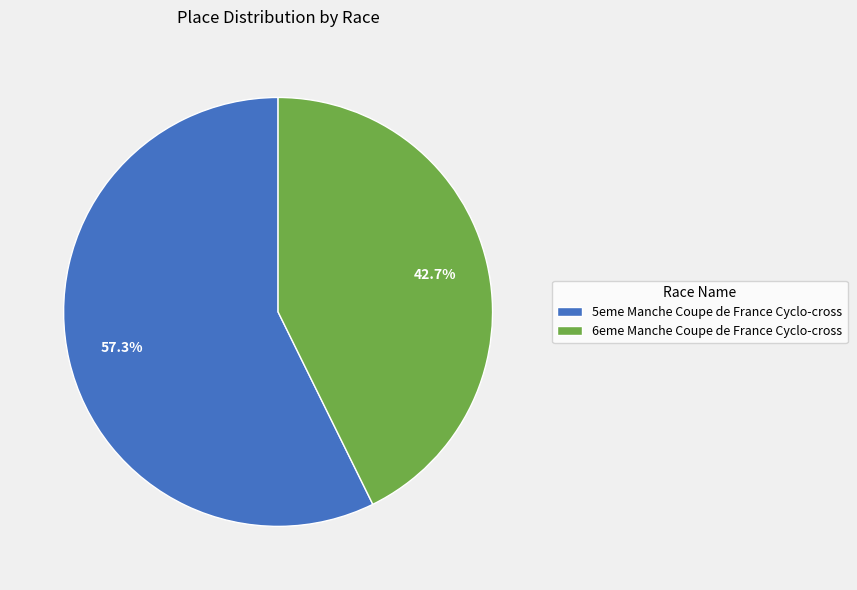

To the nearest percent, what portion does 5eme Manche Coupe de France Cyclo-cross represent?

57%